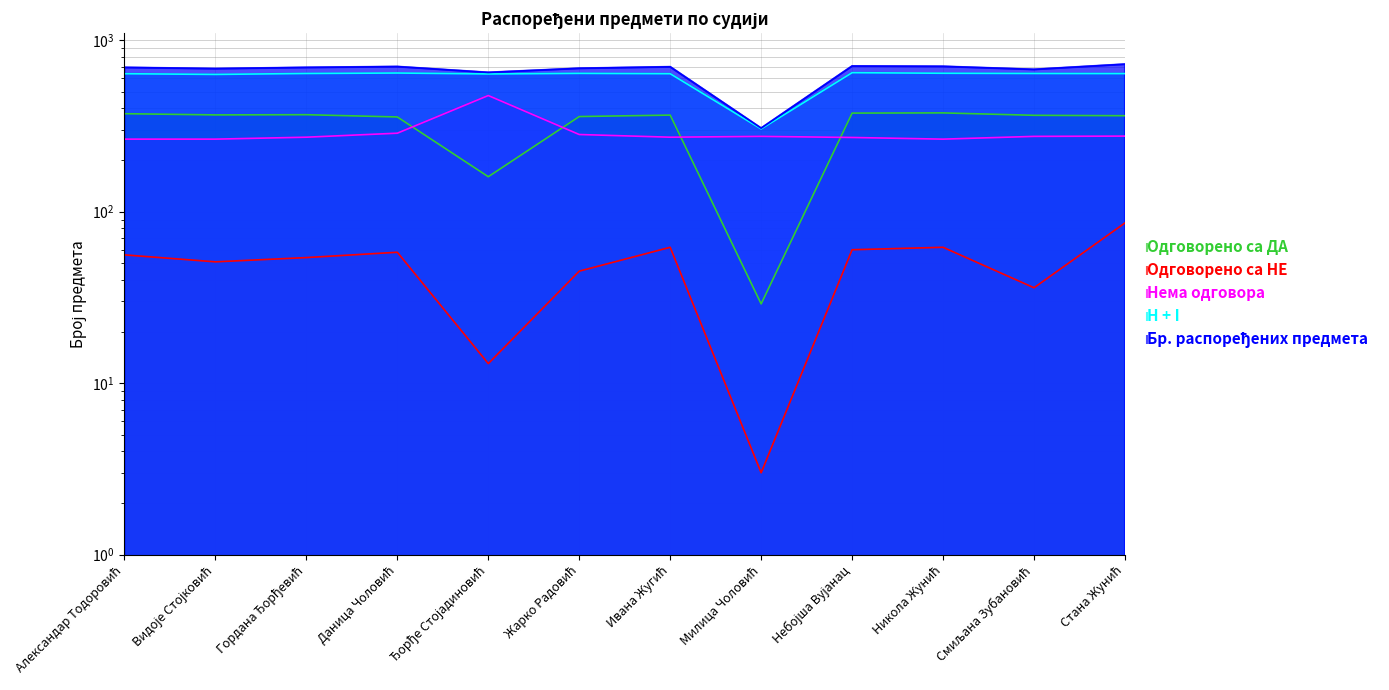

Rank the categories by Нема одговора value from lowest to highest.

Александар Тодоровић, Видоје Стојковић, Никола Жунић, Небојша Вујанац, Гордана Ђорђевић, Ивана Жугић, Милица Чоловић, Смиљана Зубановић, Стана Жунић, Жарко Радовић, Даница Чоловић, Ђорђе Стојадиновић